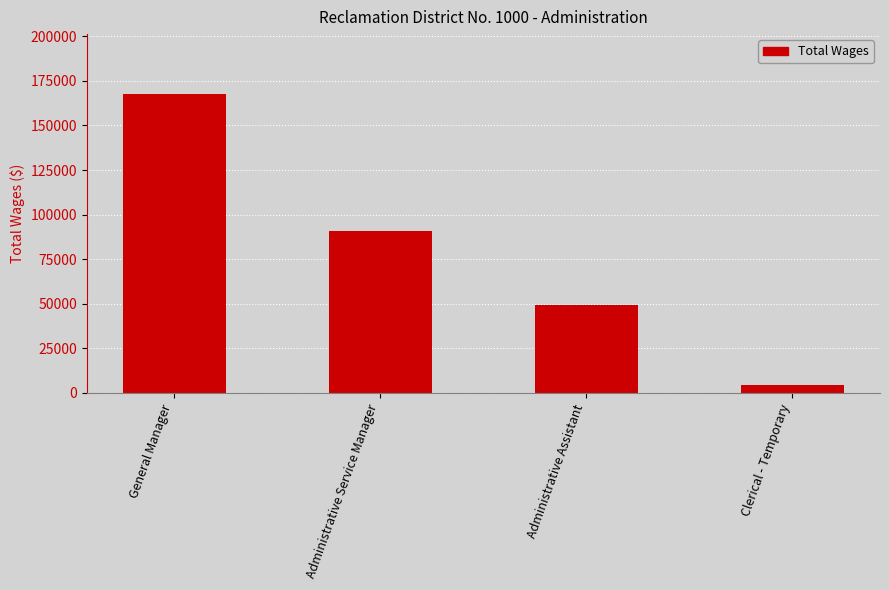

List the labels in order of value, largest first.

General Manager, Administrative Service Manager, Administrative Assistant, Clerical - Temporary